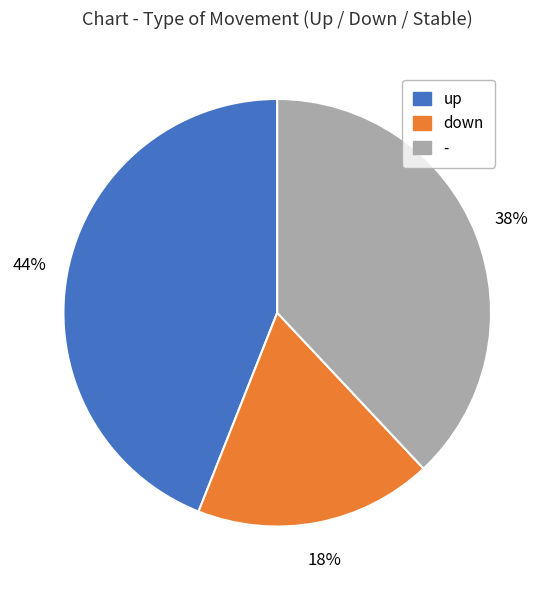

Rank the categories by value from lowest to highest.

down, -, up